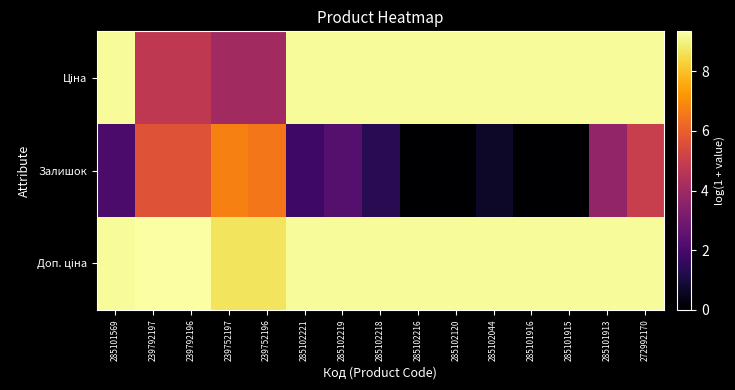

Rank the series by their maximum value, from highest to lowest.

Доп. ціна, Ціна, Залишок